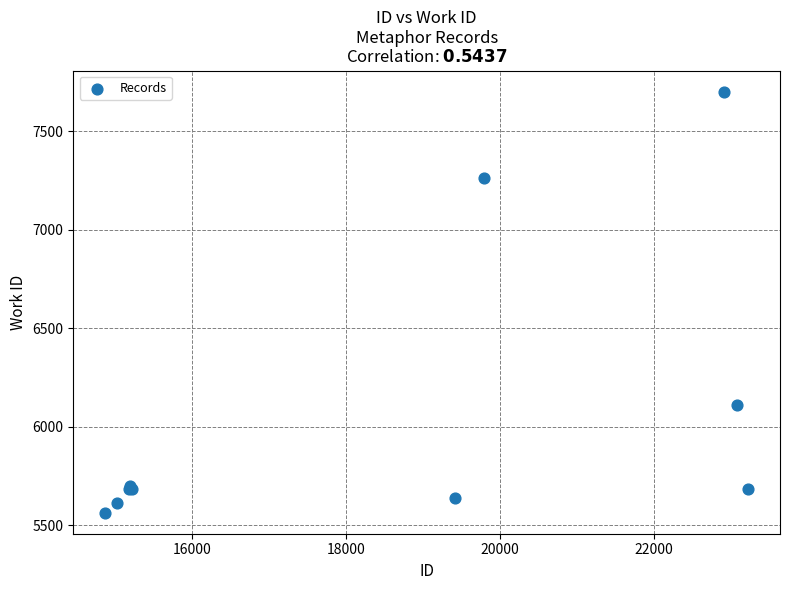

What Y value in the scatter plot is closest to 6632?

6112